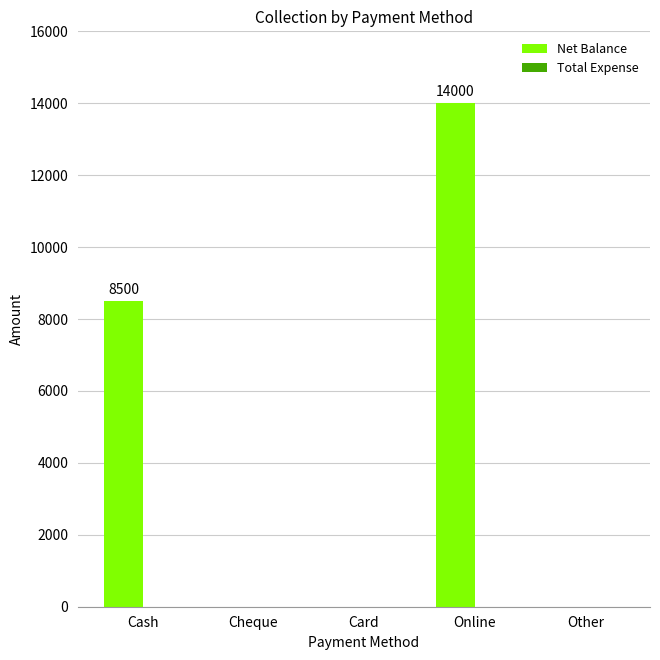

Between Cheque and Online, which is larger?

Online